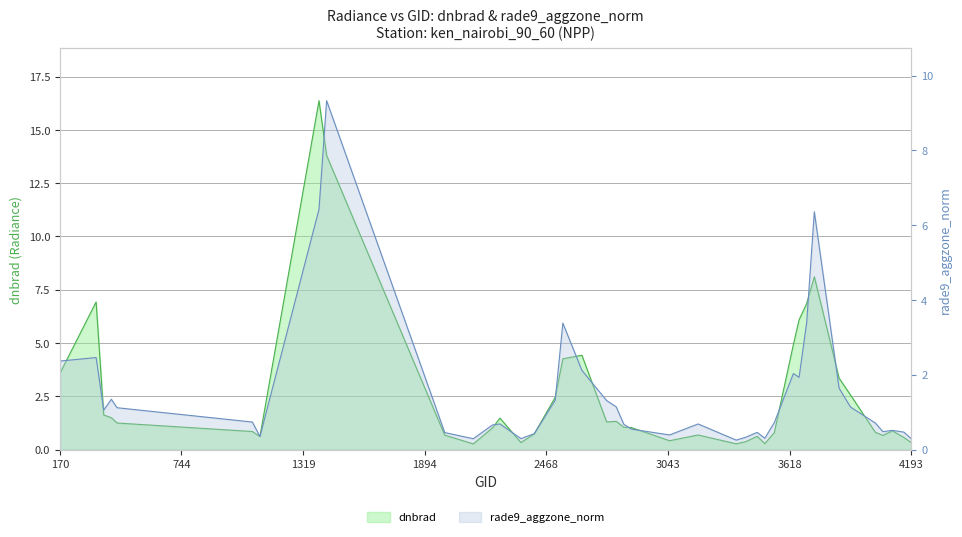

At which label does dnbrad reach its peak?

1394